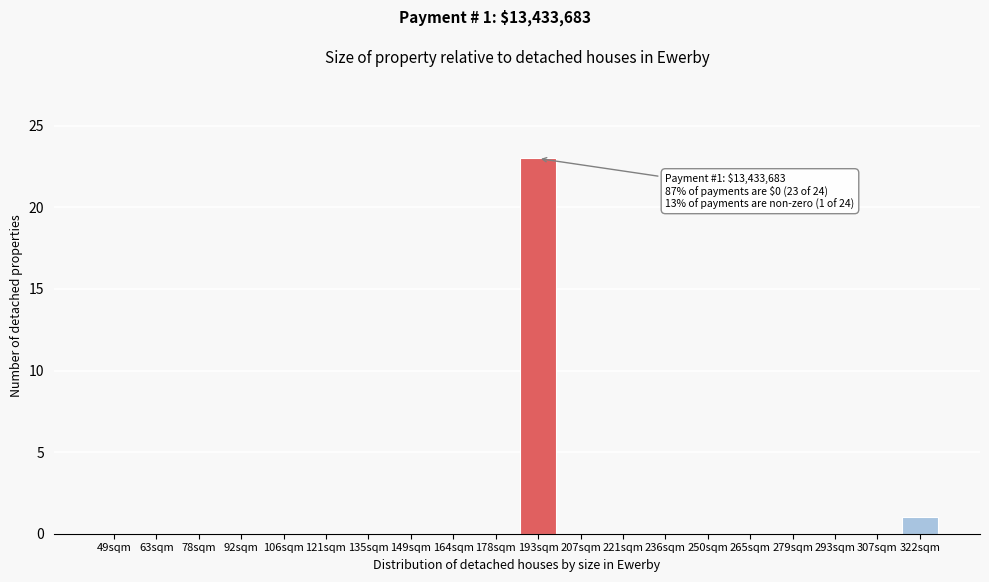

Reading left to right, transcribe all the data shown in this chart.

49sqm=0	63sqm=0	78sqm=0	92sqm=0	106sqm=0	121sqm=0	135sqm=0	149sqm=0	164sqm=0	178sqm=0	193sqm=23	207sqm=0	221sqm=0	236sqm=0	250sqm=0	265sqm=0	279sqm=0	293sqm=0	307sqm=0	322sqm=1